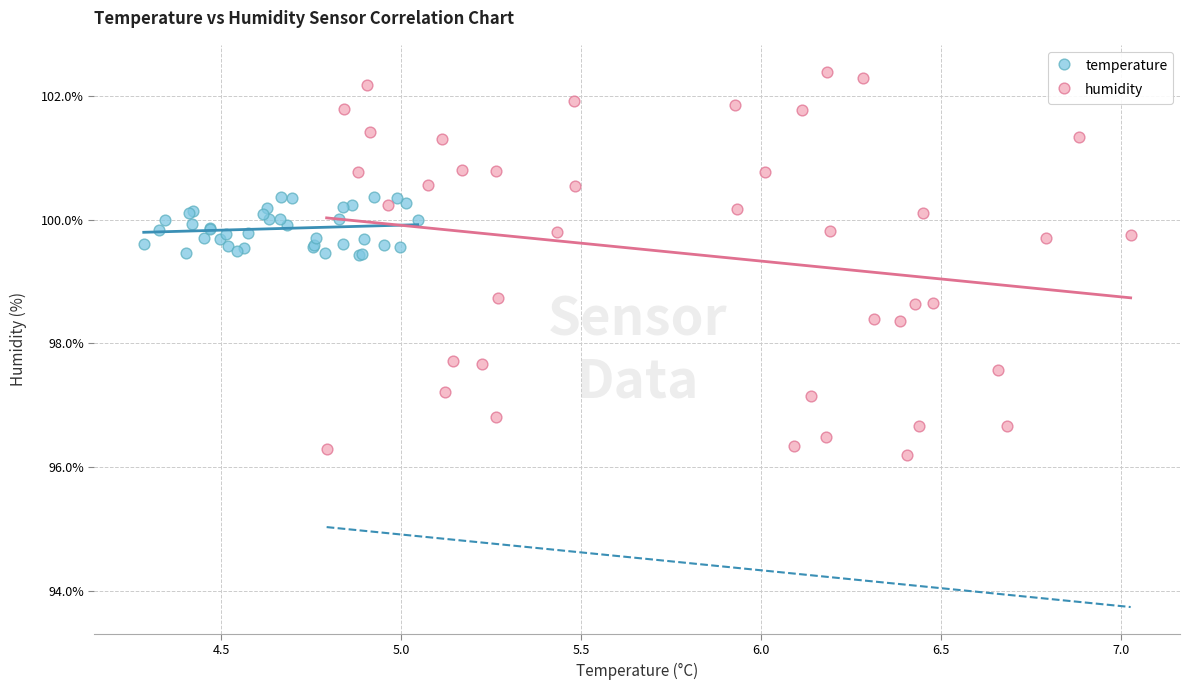

Which series contains the lowest Y value?

humidity